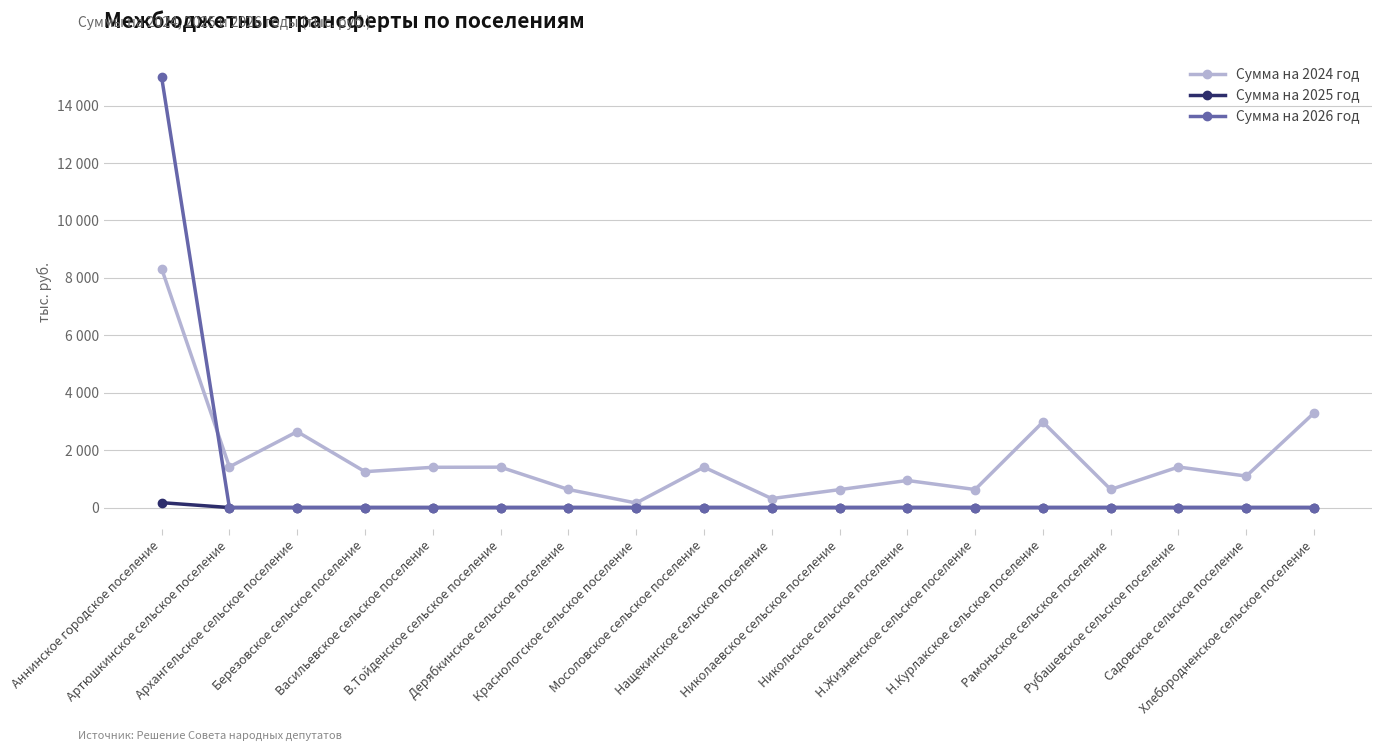

What are all the series names shown in the legend?

Сумма на 2024 год, Сумма на 2025 год, Сумма на 2026 год